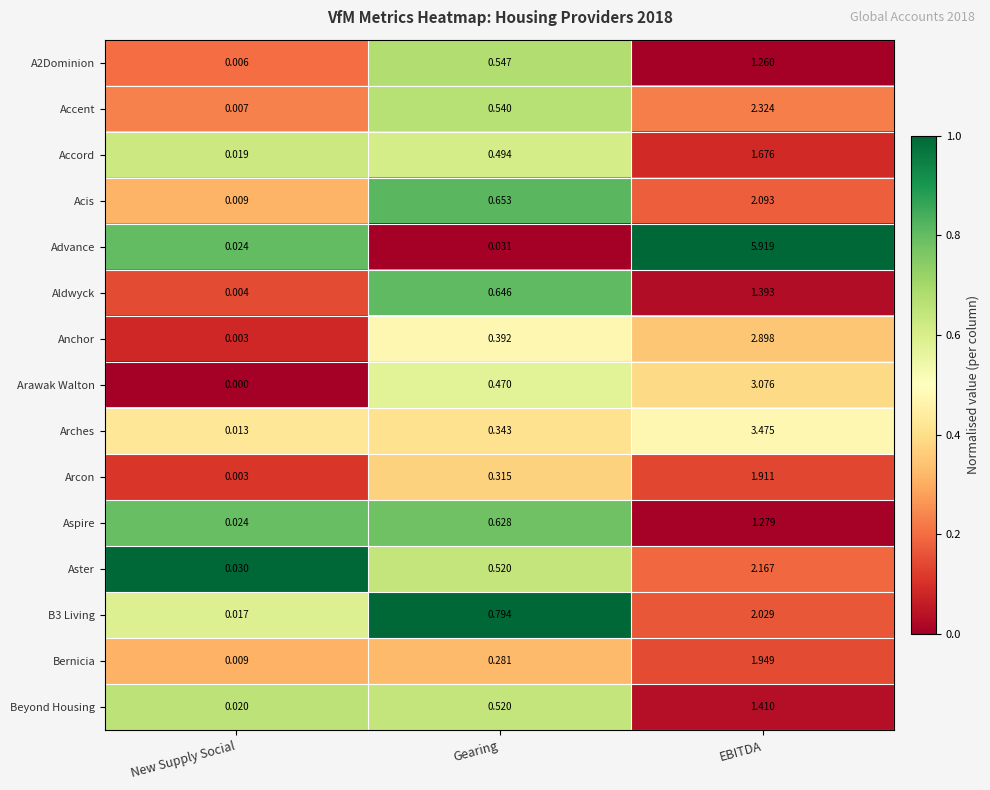

Which series has the largest total across all categories?

Advance